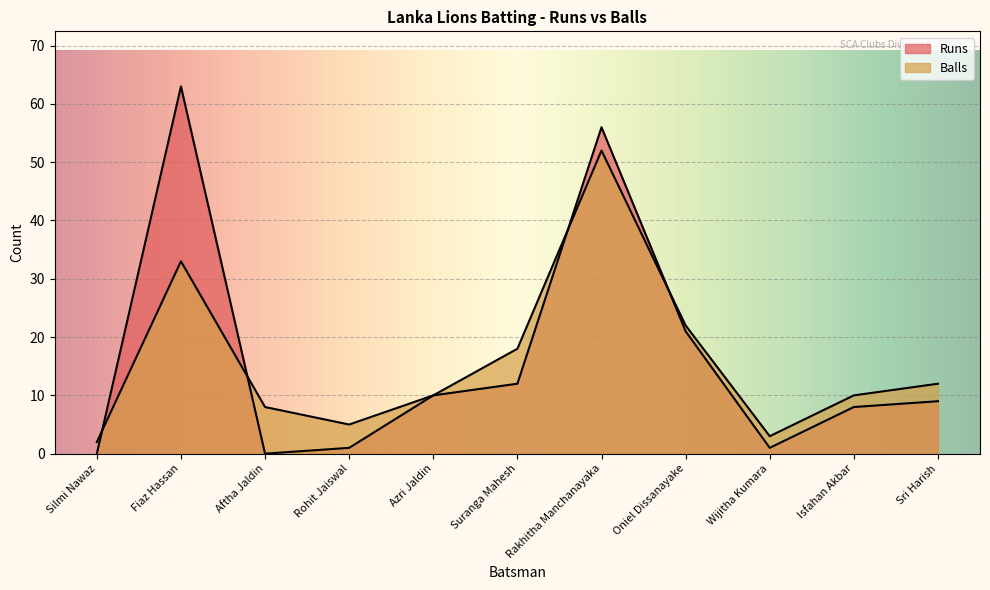

What position from the left is Isfahan Akbar?

10